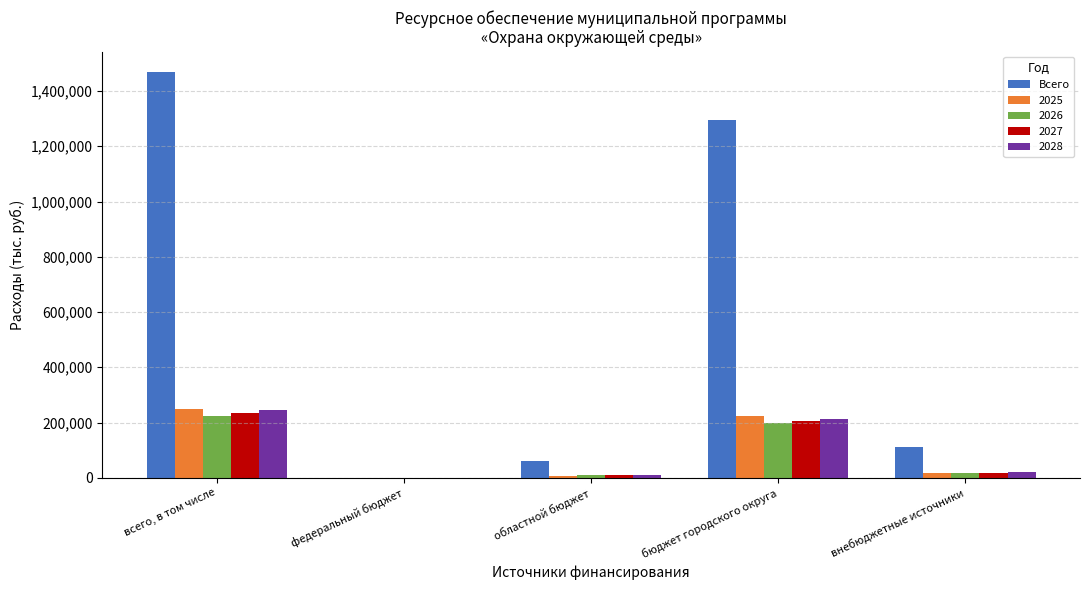

What is the sum of all 2025 values?

497100.4